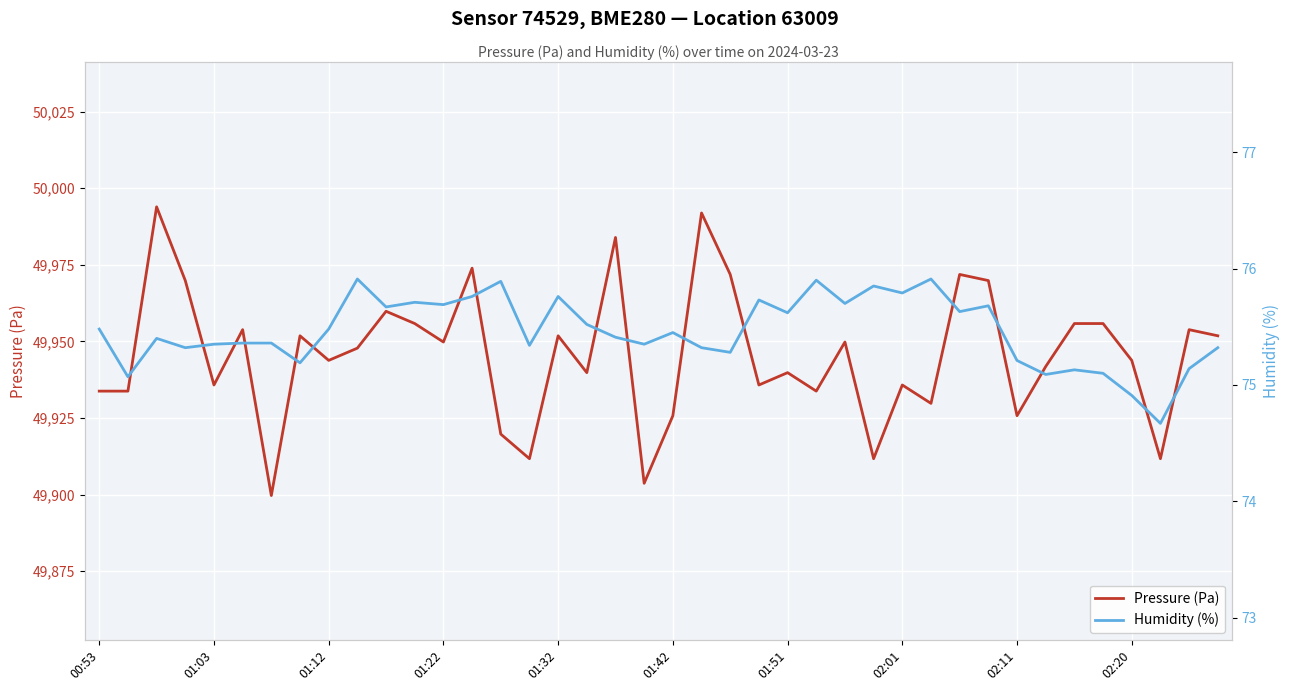

What is the approximate value of Pressure (Pa) at 01:12?

49943.8